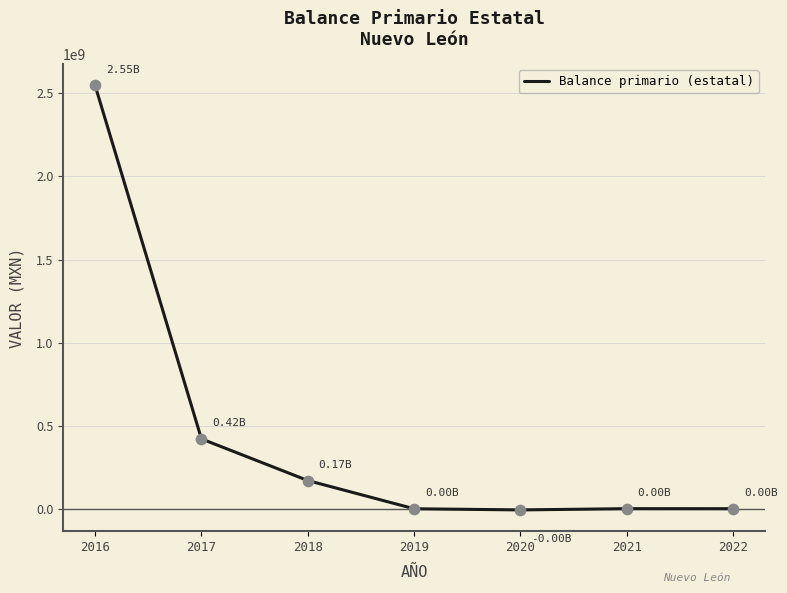

Which has a higher value, 2018 or 2022?

2018